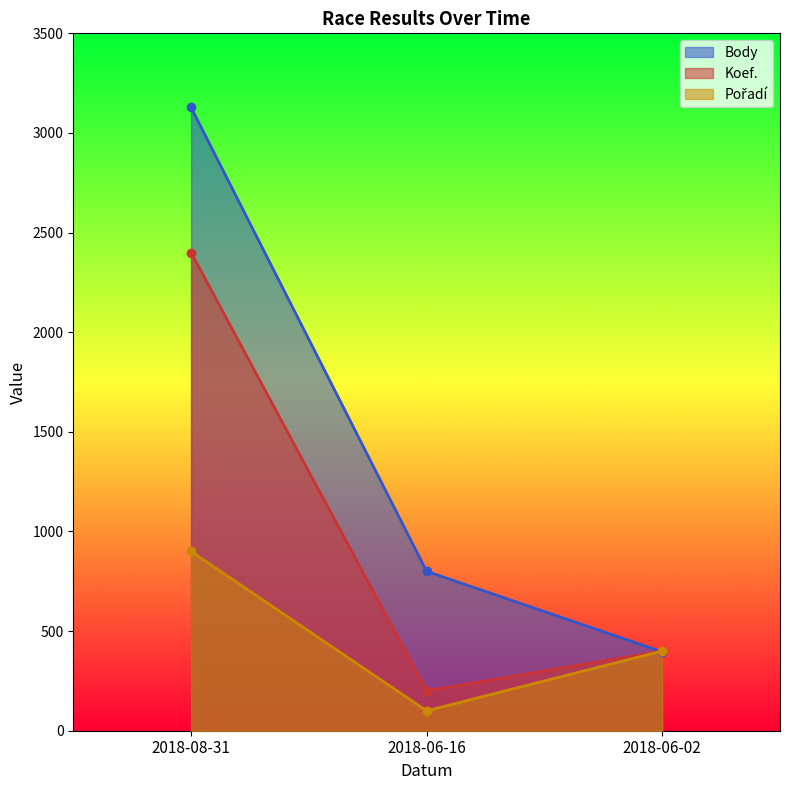

What is the value of the Koef. point at the 2nd from the left?

200